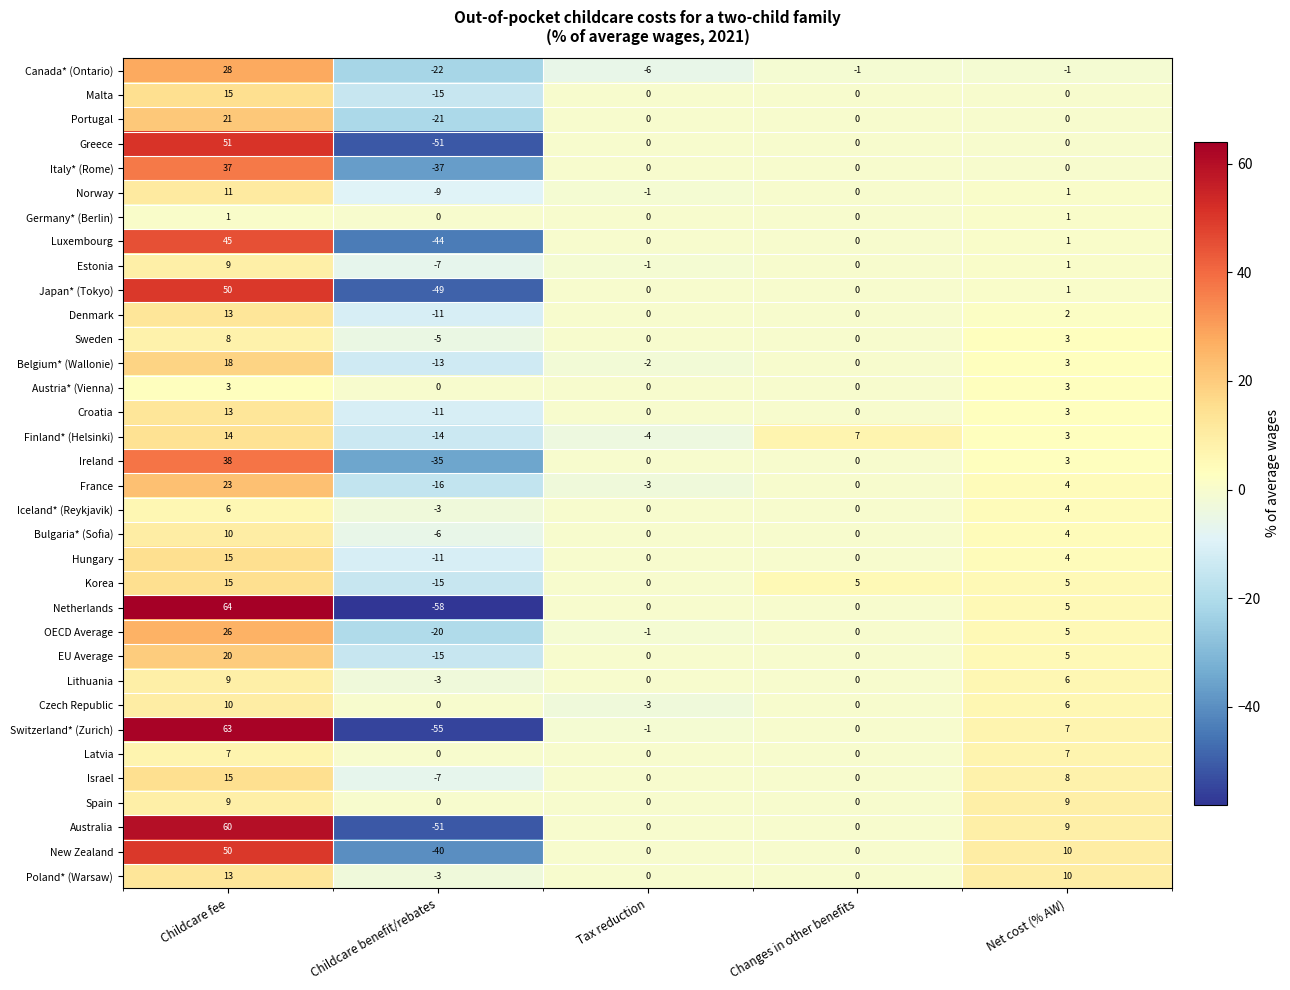

What is the minimum value shown in the chart?

-58